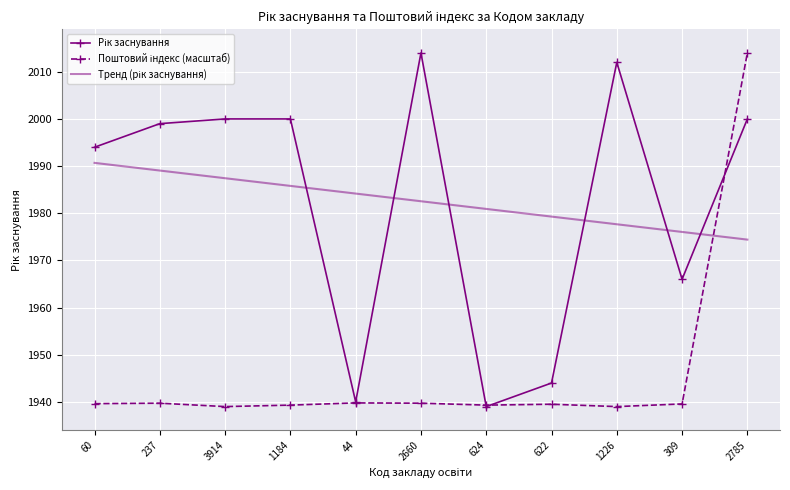

What is the smallest value displayed?

1939.0